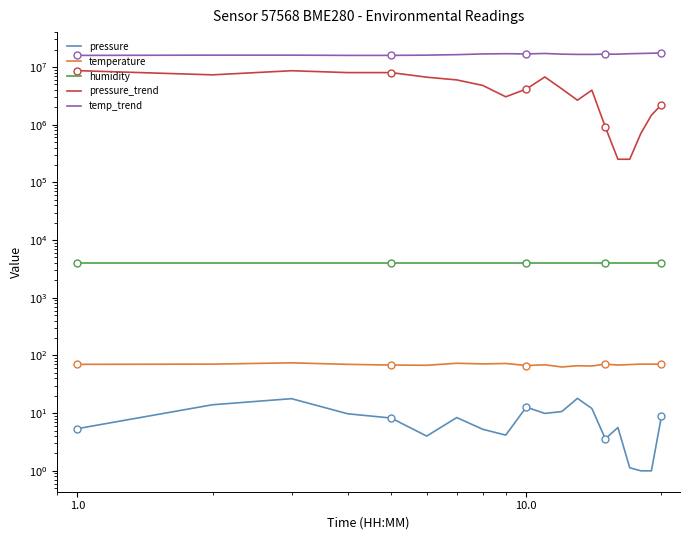

What is the minimum value for pressure?

1.0